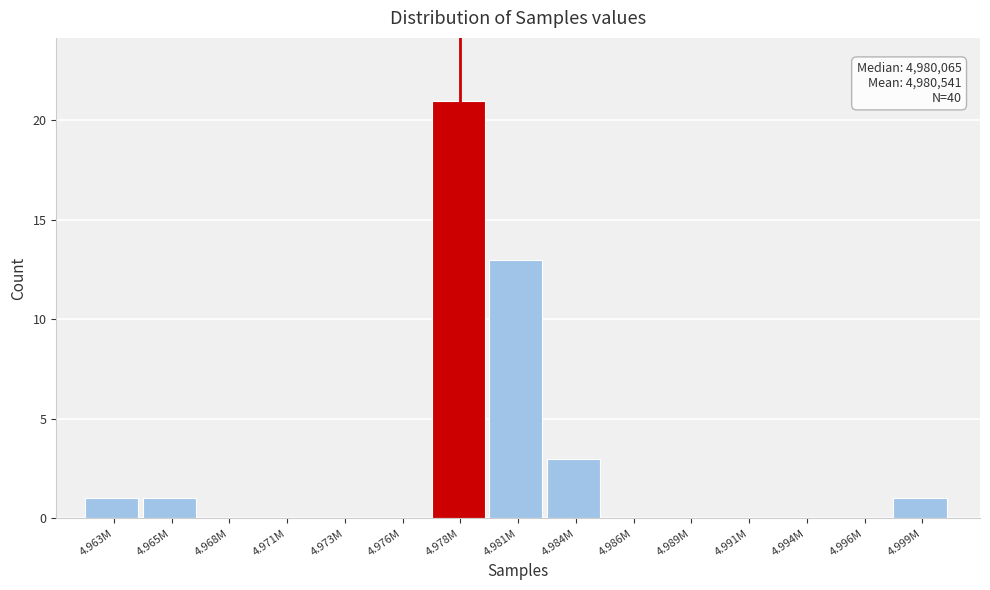

Reading left to right, what are all the values shown in this chart?

4.963M=1	4.965M=1	4.968M=0	4.971M=0	4.973M=0	4.976M=0	4.978M=21	4.981M=13	4.984M=3	4.986M=0	4.989M=0	4.991M=0	4.994M=0	4.996M=0	4.999M=1